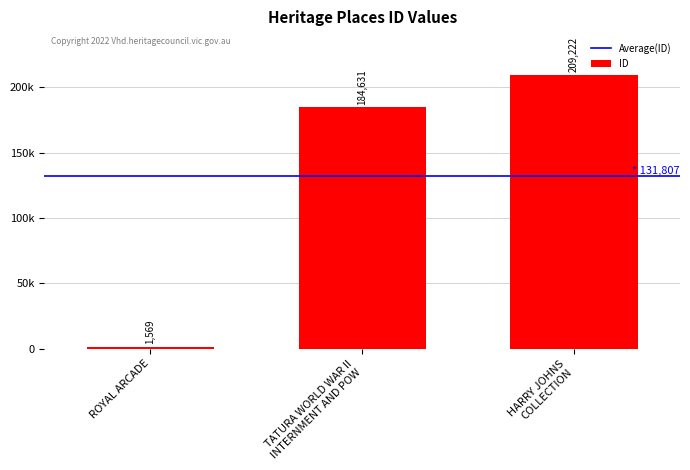

Are the bars horizontal?

No